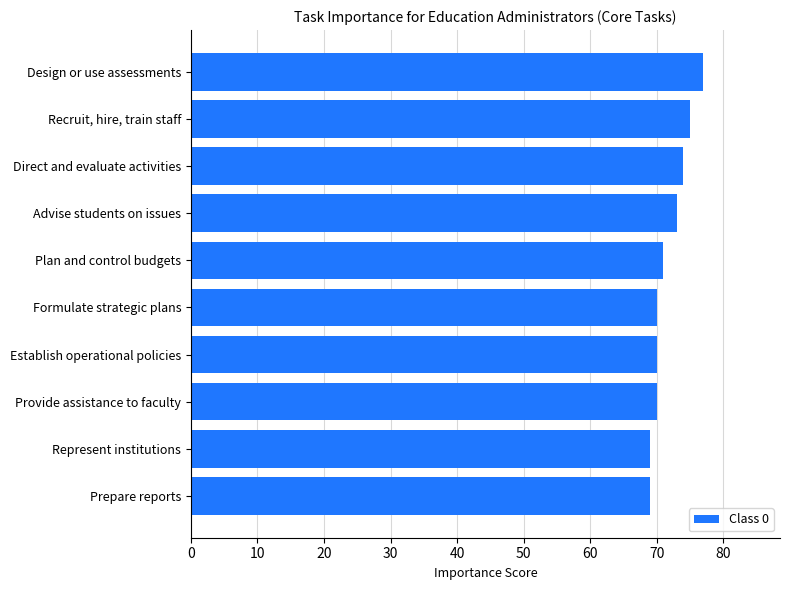

Reading bottom to top, extract all data points from this chart.

Prepare reports=69	Represent institutions=69	Provide assistance to faculty=70	Establish operational policies=70	Formulate strategic plans=70	Plan and control budgets=71	Advise students on issues=73	Direct and evaluate activities=74	Recruit, hire, train staff=75	Design or use assessments=77